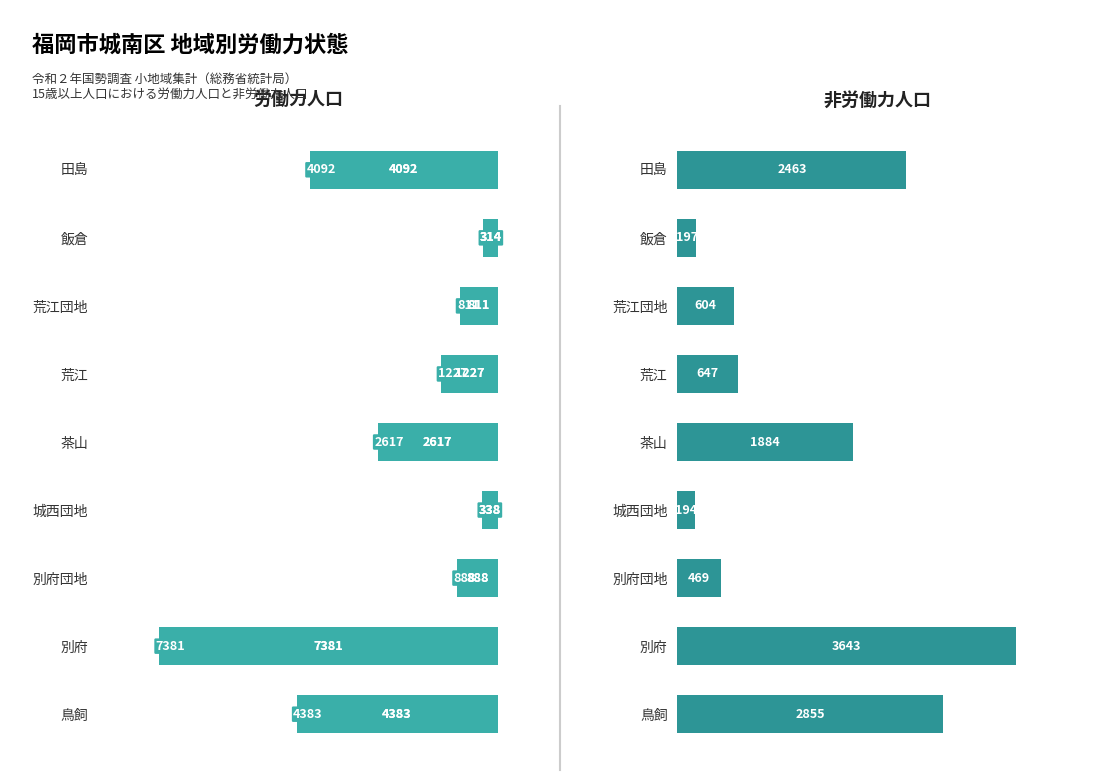

Are the bars horizontal?

Yes